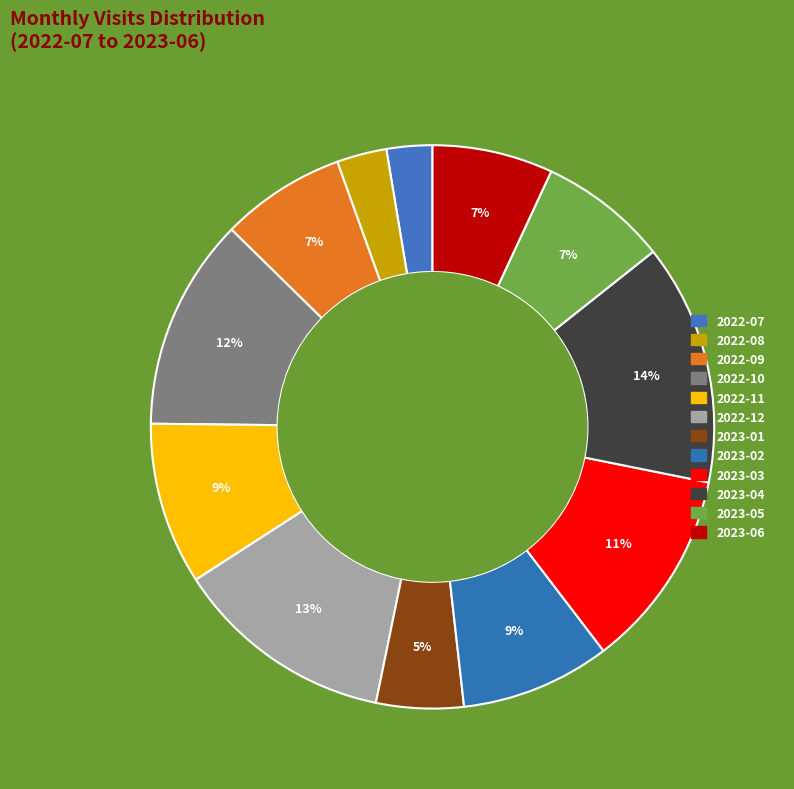

How many slices are in this pie chart?

12